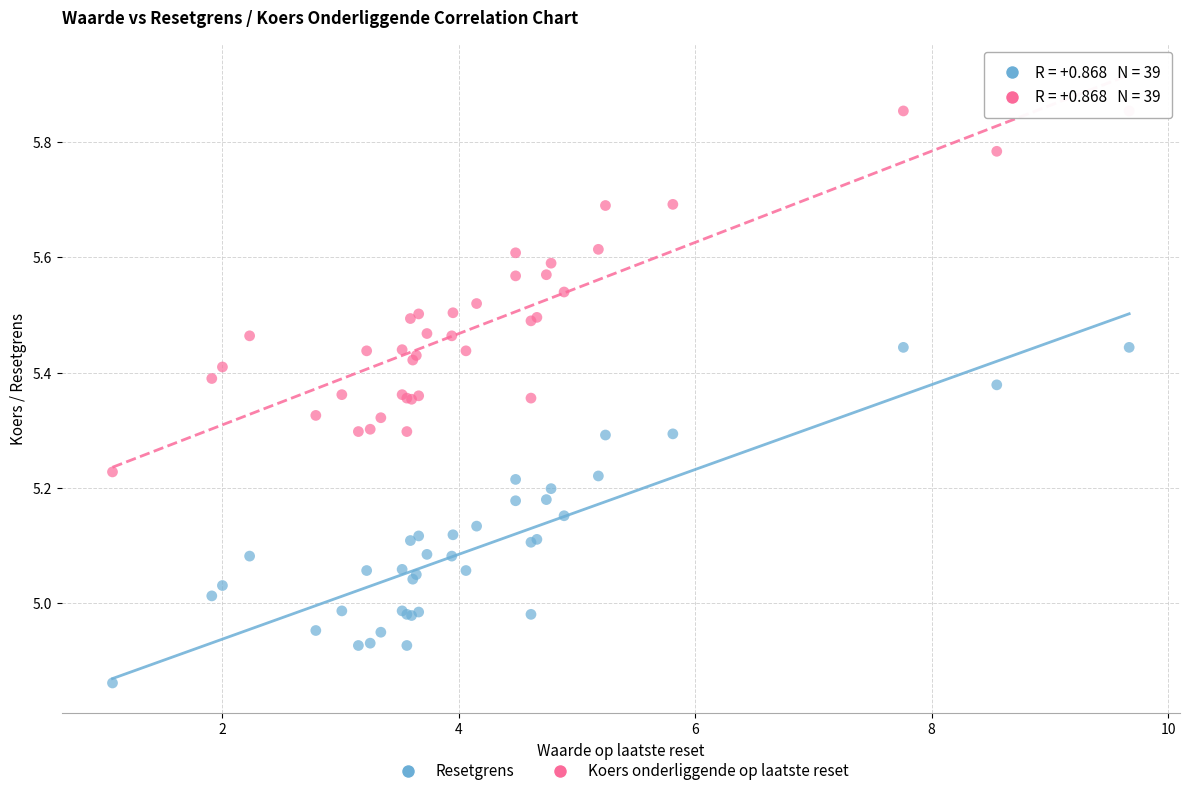

Which series contains the lowest Y value?

Resetgrens